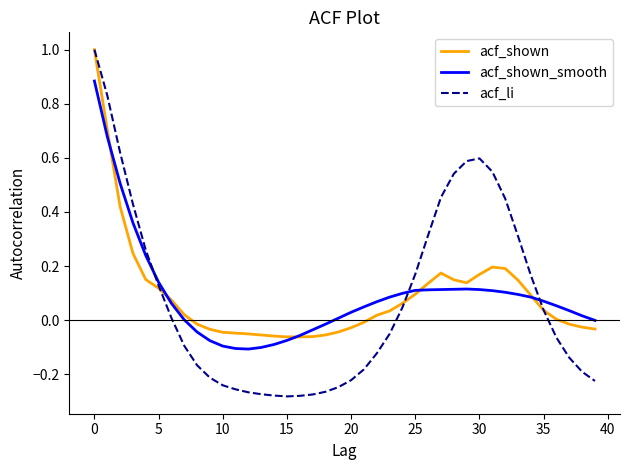

What are all the series names shown in the legend?

acf_shown, acf_shown_smooth, acf_li